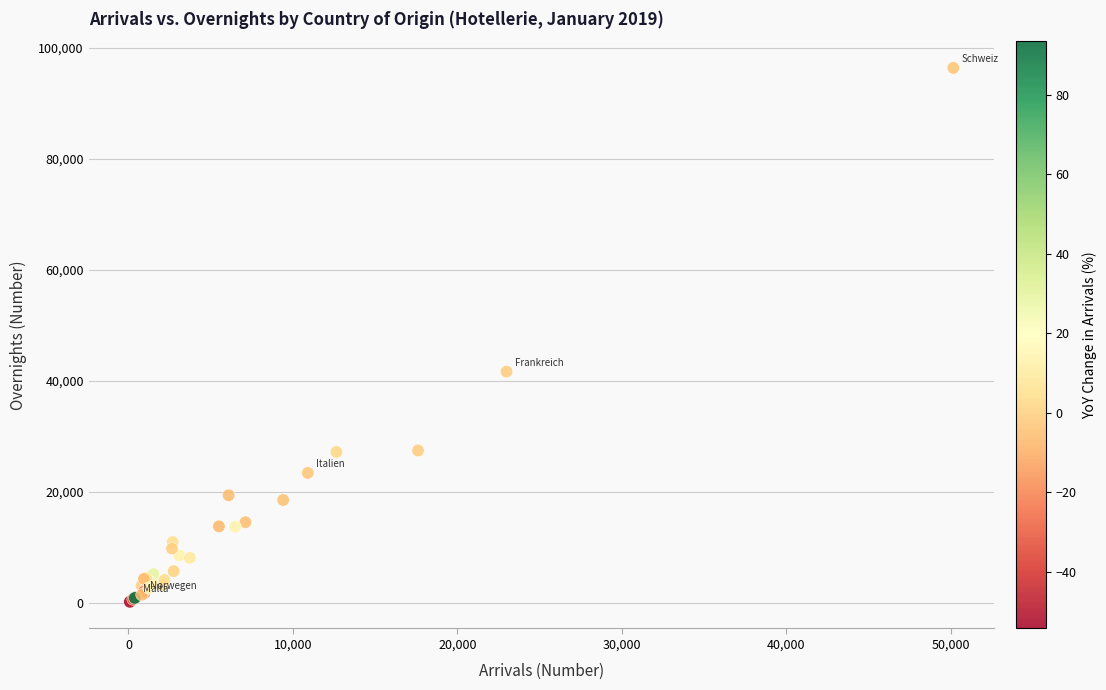

What Y value in the scatter plot is closest to 48331?

41703